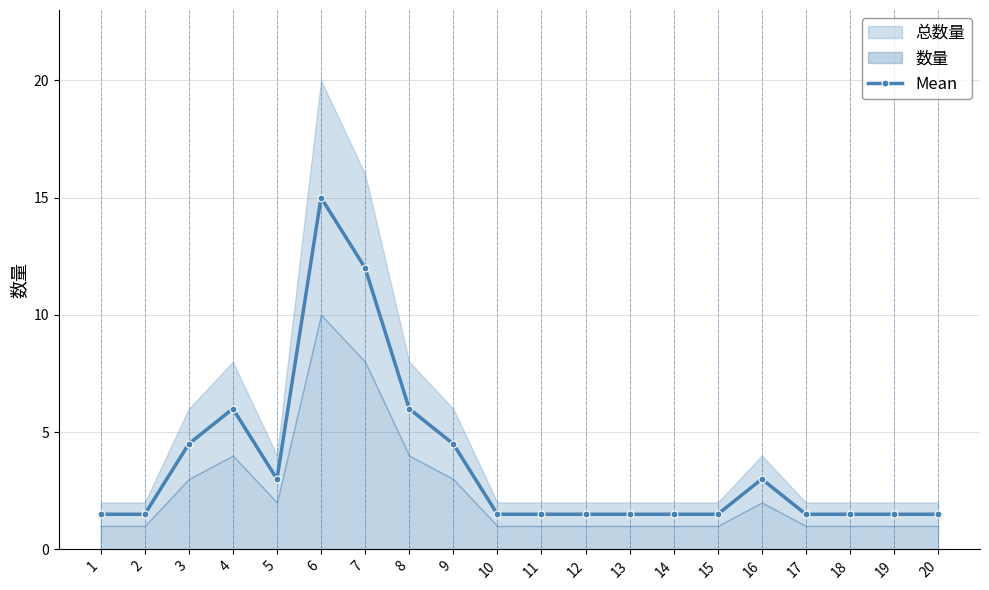

What is the smallest value displayed?

1.5